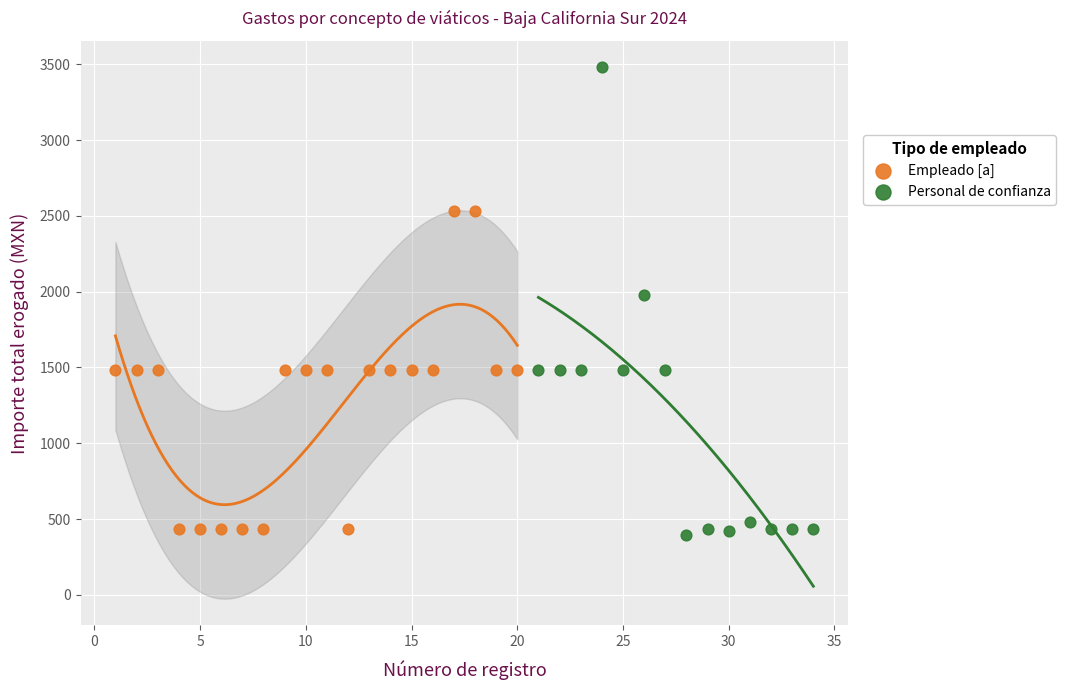

Which series reaches the maximum Y coordinate?

Personal de confianza